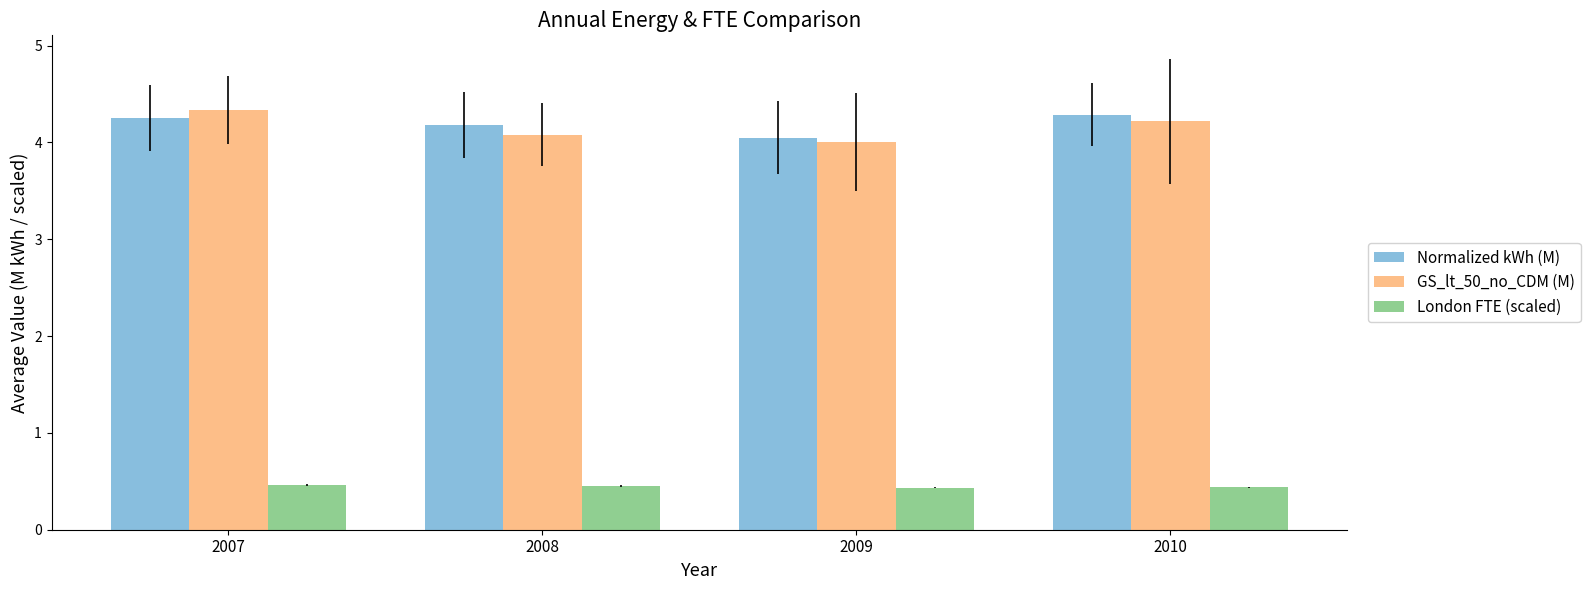

What is the spread (max minus min) of values at 2009?

3.6